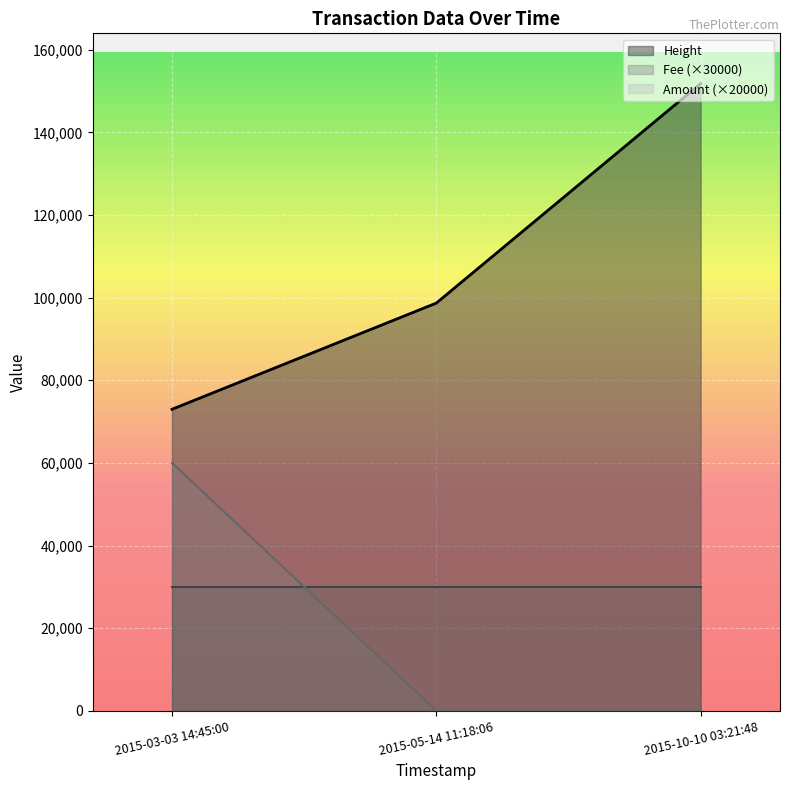

What is the approximate value of Fee at 2015-05-14 11:18:06?

1